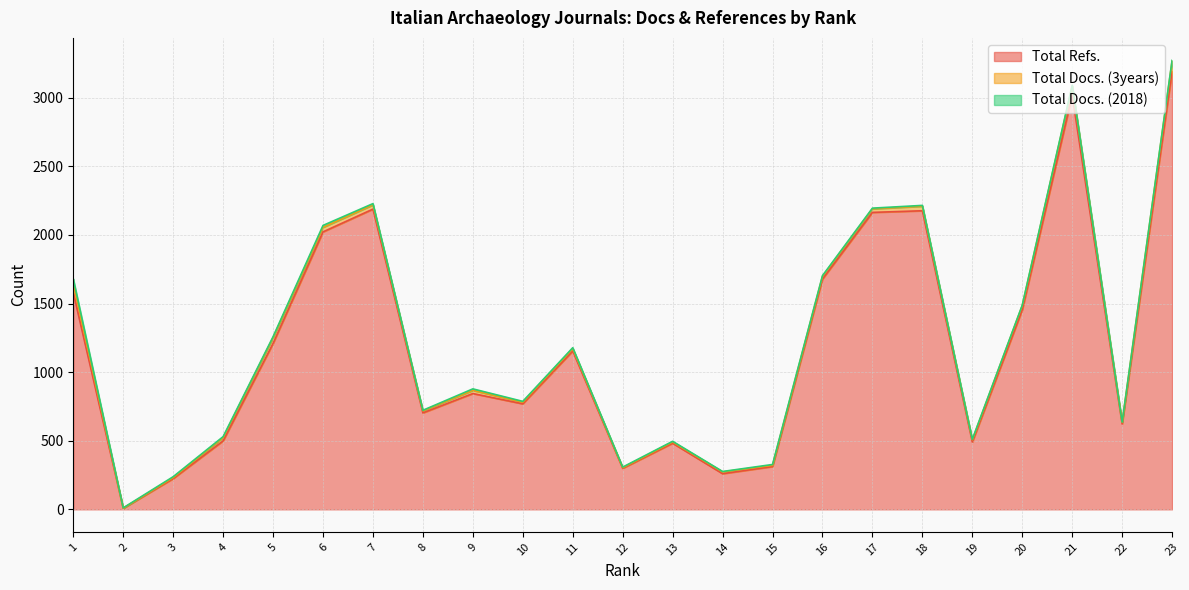

The value of Total Refs. at 5 is 1209. True or false?

True